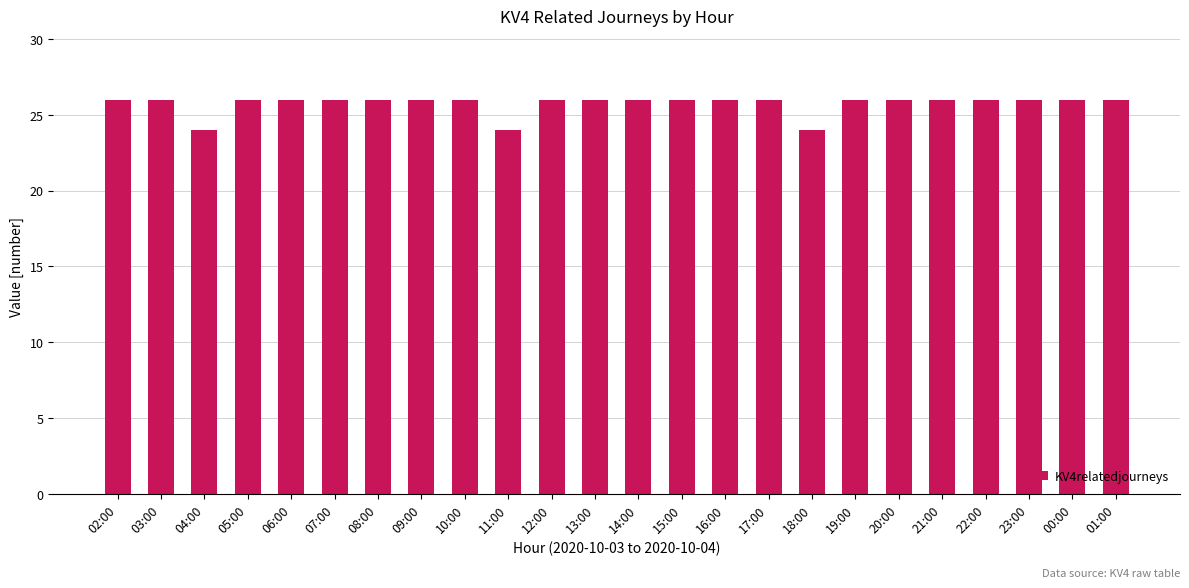

What is the ratio of the value at 16:00 to the value at 18:00?

1.1